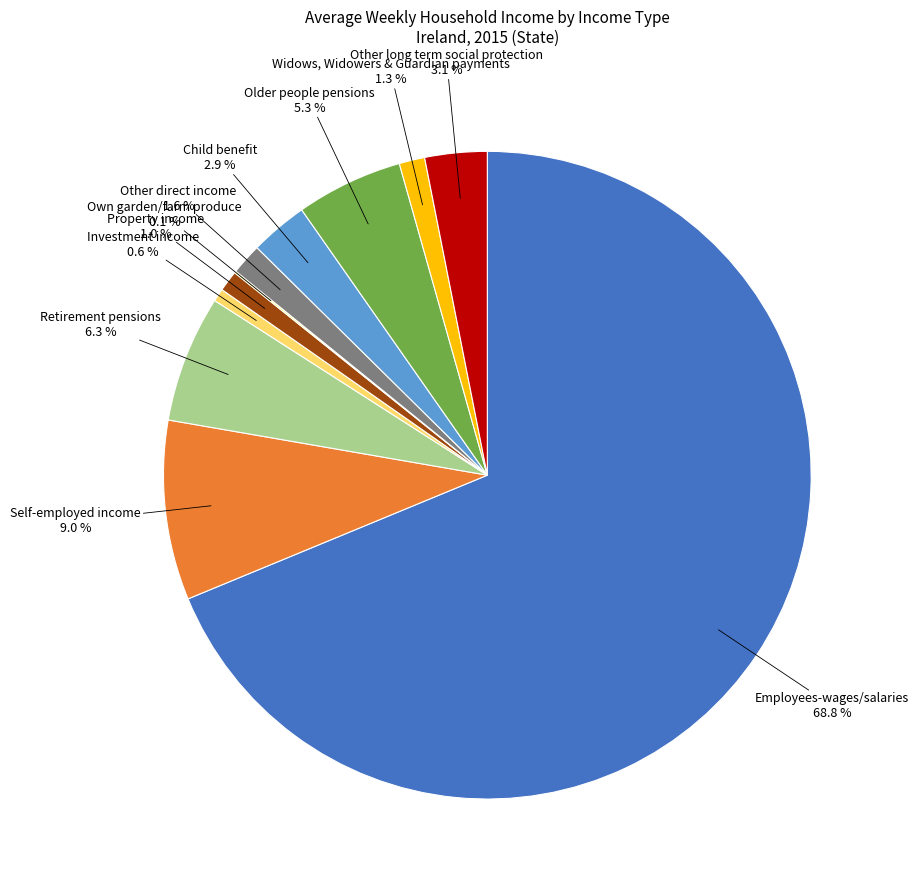

To the nearest percent, what percentage of the pie is Property income?

1%